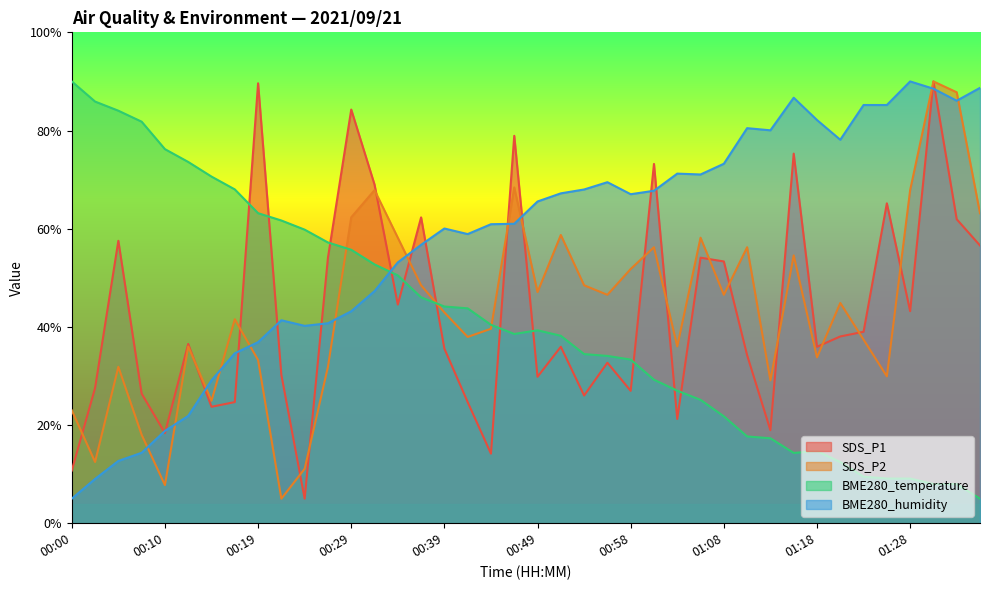

Rank the categories by SDS_P1 value from highest to lowest.

01:31, 00:19, 00:29, 00:46, 01:16, 01:01, 00:32, 01:26, 00:37, 01:33, 00:05, 01:35, 00:27, 01:06, 01:08, 00:34, 01:28, 01:23, 01:21, 00:12, 00:51, 01:18, 00:39, 01:11, 00:56, 00:22, 00:49, 00:02, 00:58, 00:07, 00:54, 00:17, 00:41, 00:15, 01:03, 01:13, 00:10, 00:44, 00:00, 00:24